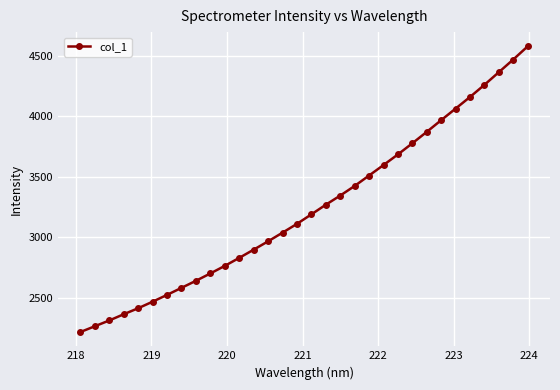

What is the average value?

3238.2